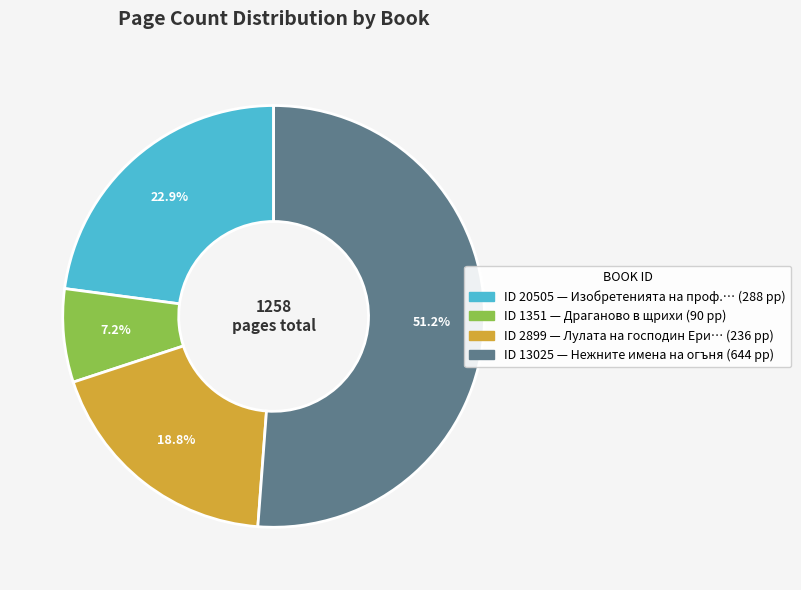

Is there a majority slice in this chart?

Yes